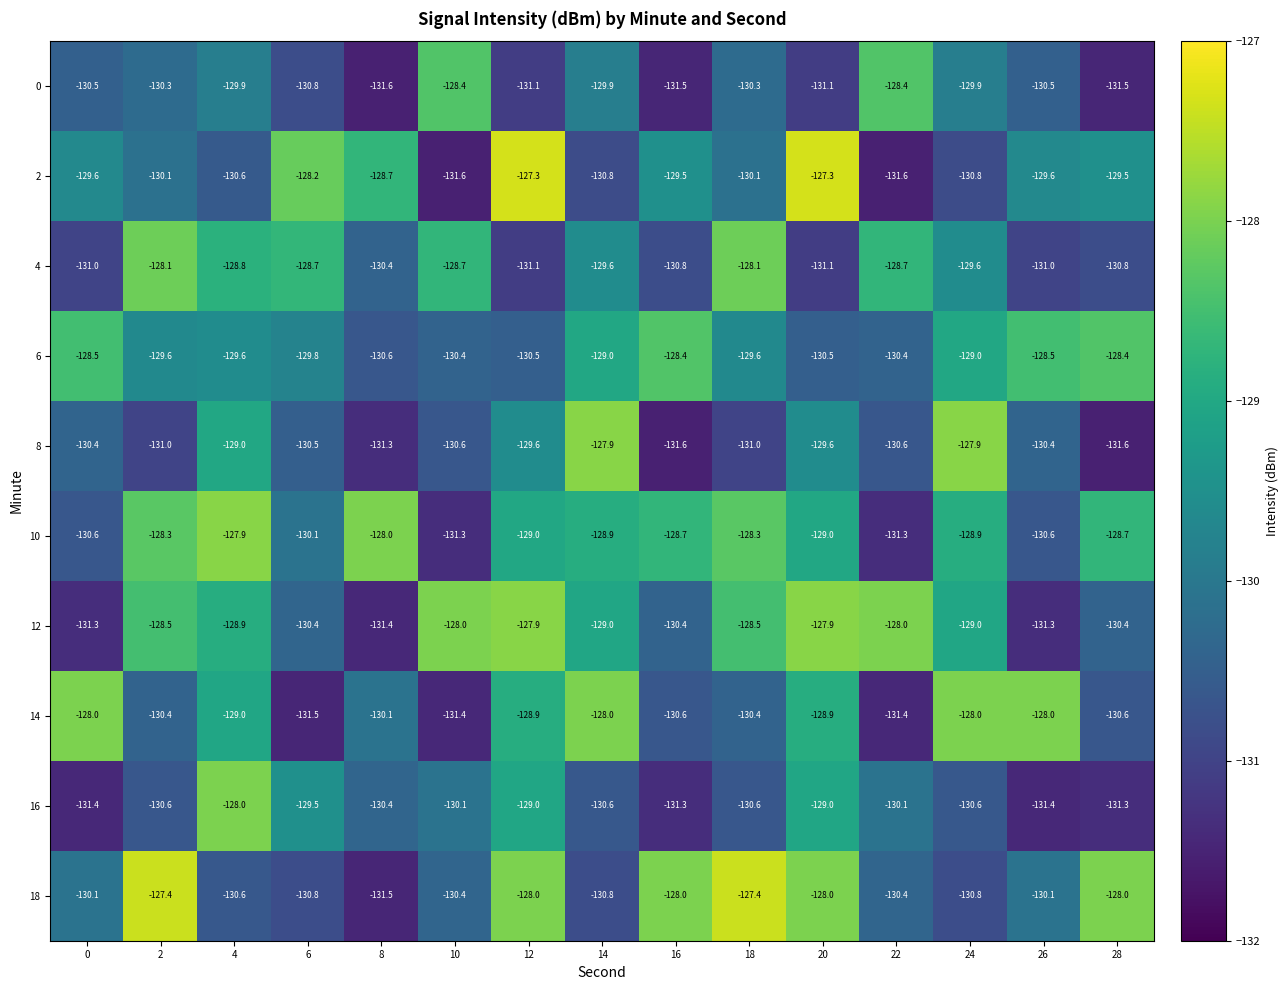

What is the spread (max minus min) of values at 22?

3.6